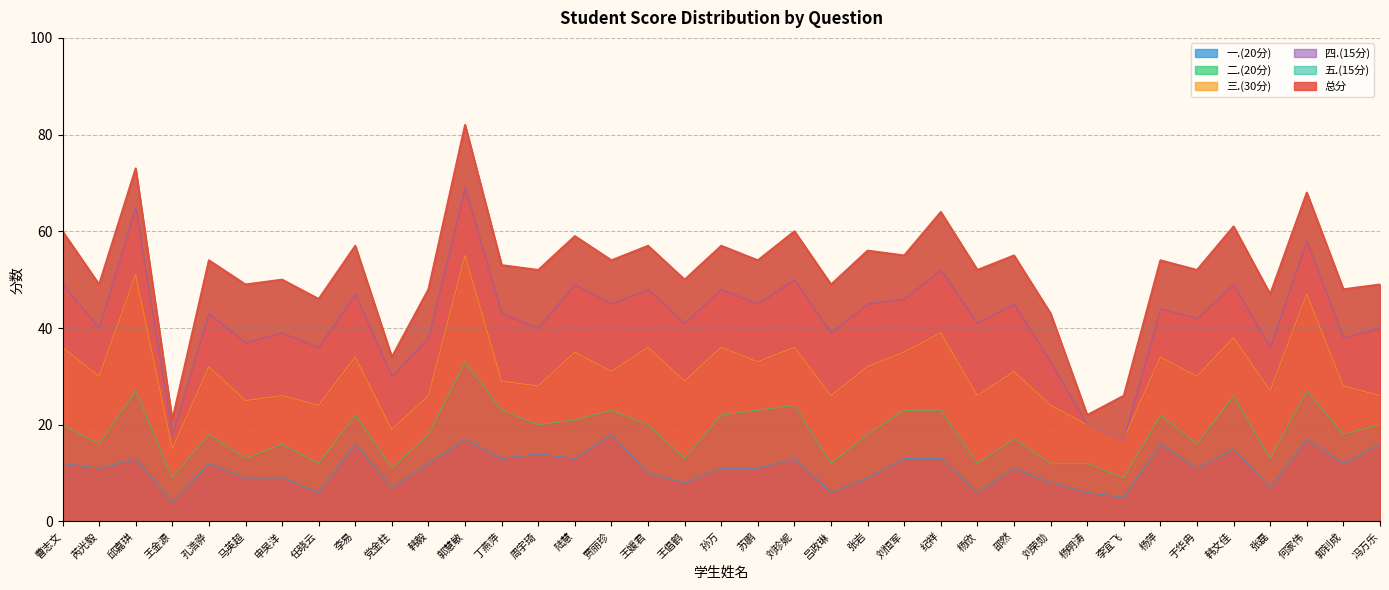

Reading left to right, what are all the values shown in this chart?

总分: 曹志文=60	芮光毅=49	邱嘉琪=73	王金源=21	孔浩骅=54	马英超=49	申吴洋=50	任晓云=46	李易=57	党金柱=34	韩毅=48	郭慧敏=82	丁燕萍=53	周宇琦=52	陆慧=59	贾丽珍=54	王媛君=57	王倡鹤=50	孙万=57	苏鹏=54	刘珍妮=60	吕政琳=49	张岩=56	刘恒军=55	纪祥=64	杨欣=52	邵然=55	刘荣勋=43	杨明涛=22	李宜飞=26	杨萍=54	于华冉=52	韩文佳=61	张磊=47	何家伟=68	郭钊成=48	冯万乐=49
一.(20分): 曹志文=12	芮光毅=11	邱嘉琪=13	王金源=4	孔浩骅=12	马英超=9	申吴洋=9	任晓云=6	李易=16	党金柱=7	韩毅=12	郭慧敏=17	丁燕萍=13	周宇琦=14	陆慧=13	贾丽珍=18	王媛君=10	王倡鹤=8	孙万=11	苏鹏=11	刘珍妮=13	吕政琳=6	张岩=9	刘恒军=13	纪祥=13	杨欣=6	邵然=11	刘荣勋=8	杨明涛=6	李宜飞=5	杨萍=16	于华冉=11	韩文佳=15	张磊=7	何家伟=17	郭钊成=12	冯万乐=16
二.(20分): 曹志文=8	芮光毅=5	邱嘉琪=14	王金源=5	孔浩骅=6	马英超=4	申吴洋=7	任晓云=6	李易=6	党金柱=4	韩毅=6	郭慧敏=16	丁燕萍=10	周宇琦=6	陆慧=8	贾丽珍=5	王媛君=10	王倡鹤=5	孙万=11	苏鹏=12	刘珍妮=11	吕政琳=6	张岩=9	刘恒军=10	纪祥=10	杨欣=6	邵然=6	刘荣勋=4	杨明涛=6	李宜飞=4	杨萍=6	于华冉=5	韩文佳=11	张磊=6	何家伟=10	郭钊成=6	冯万乐=4
三.(30分): 曹志文=16	芮光毅=14	邱嘉琪=24	王金源=6	孔浩骅=14	马英超=12	申吴洋=10	任晓云=12	李易=12	党金柱=8	韩毅=8	郭慧敏=22	丁燕萍=6	周宇琦=8	陆慧=14	贾丽珍=8	王媛君=16	王倡鹤=16	孙万=14	苏鹏=10	刘珍妮=12	吕政琳=14	张岩=14	刘恒军=12	纪祥=16	杨欣=14	邵然=14	刘荣勋=12	杨明涛=8	李宜飞=8	杨萍=12	于华冉=14	韩文佳=12	张磊=14	何家伟=20	郭钊成=10	冯万乐=6
四.(15分): 曹志文=13	芮光毅=10	邱嘉琪=14	王金源=3	孔浩骅=11	马英超=12	申吴洋=13	任晓云=12	李易=13	党金柱=11	韩毅=12	郭慧敏=14	丁燕萍=14	周宇琦=12	陆慧=14	贾丽珍=14	王媛君=12	王倡鹤=12	孙万=12	苏鹏=12	刘珍妮=14	吕政琳=13	张岩=13	刘恒军=11	纪祥=13	杨欣=15	邵然=14	刘荣勋=9	杨明涛=0	李宜飞=0	杨萍=10	于华冉=12	韩文佳=11	张磊=9	何家伟=11	郭钊成=10	冯万乐=14
五.(15分): 曹志文=11	芮光毅=9	邱嘉琪=8	王金源=3	孔浩骅=11	马英超=12	申吴洋=11	任晓云=10	李易=10	党金柱=4	韩毅=10	郭慧敏=13	丁燕萍=10	周宇琦=12	陆慧=10	贾丽珍=9	王媛君=9	王倡鹤=9	孙万=9	苏鹏=9	刘珍妮=10	吕政琳=10	张岩=11	刘恒军=9	纪祥=12	杨欣=11	邵然=10	刘荣勋=10	杨明涛=2	李宜飞=9	杨萍=10	于华冉=10	韩文佳=12	张磊=11	何家伟=10	郭钊成=10	冯万乐=9